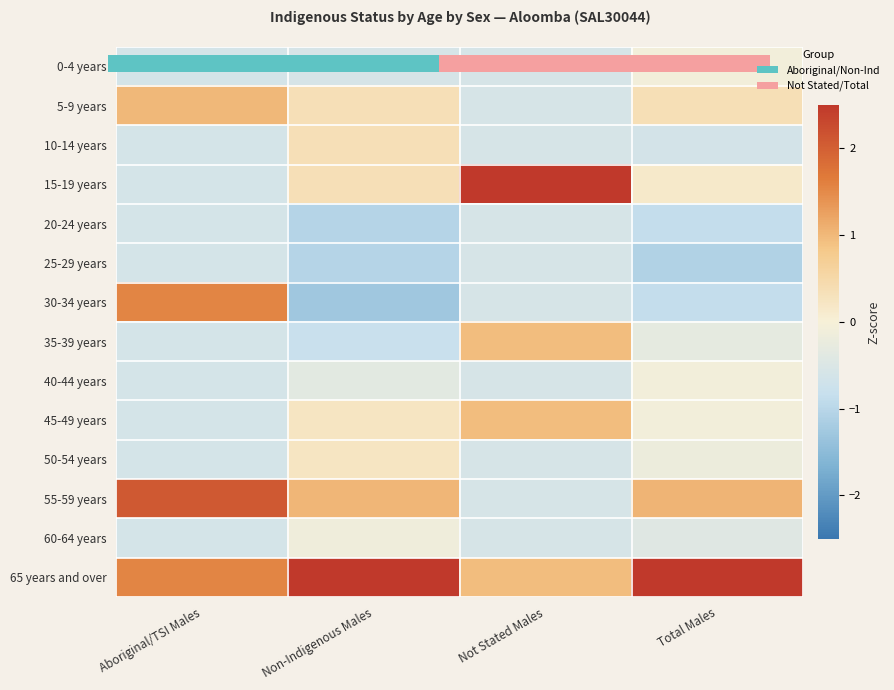

How many values in the 50-54 years series exceed 0?

1